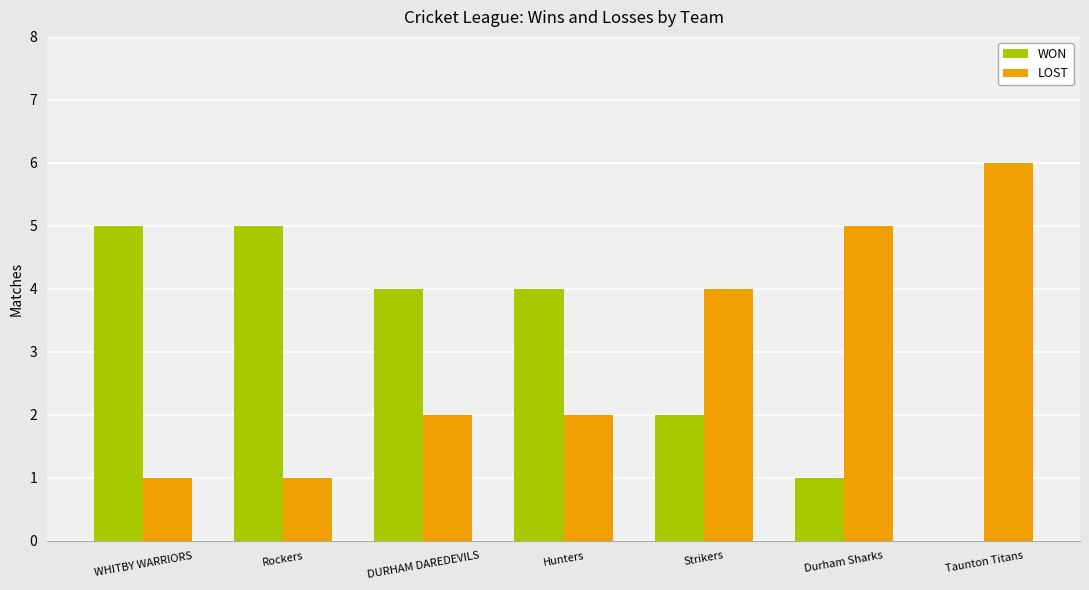

What are all the series names shown in the legend?

WON, LOST